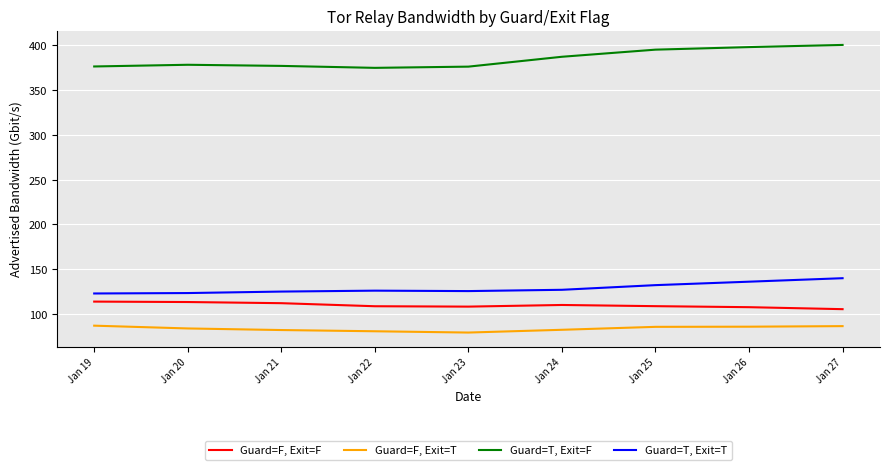

What is the minimum value for Guard=F, Exit=F?

105.4